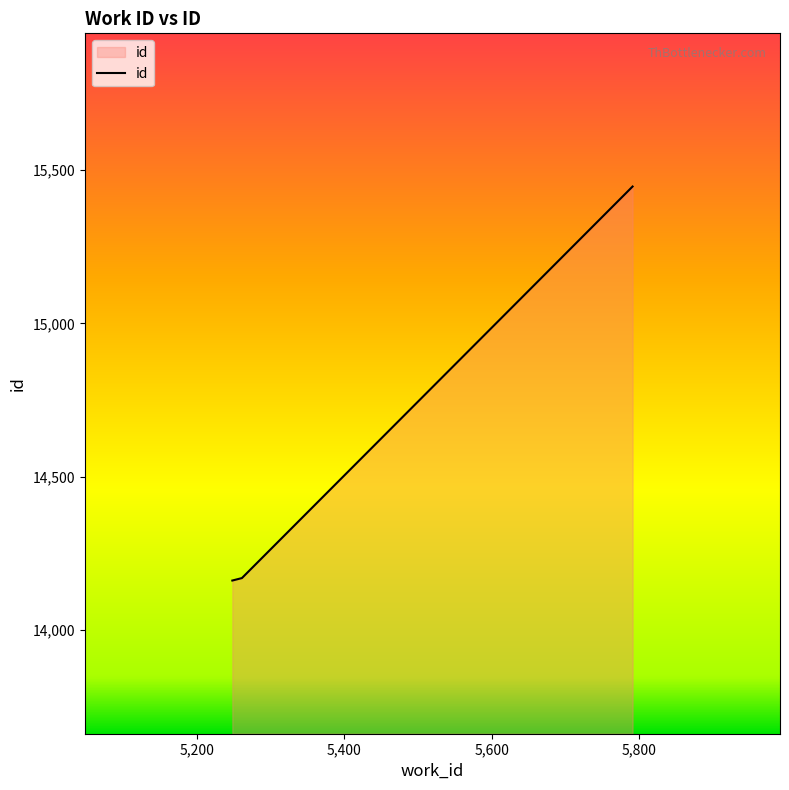

What is the minimum value shown in the chart?

14161